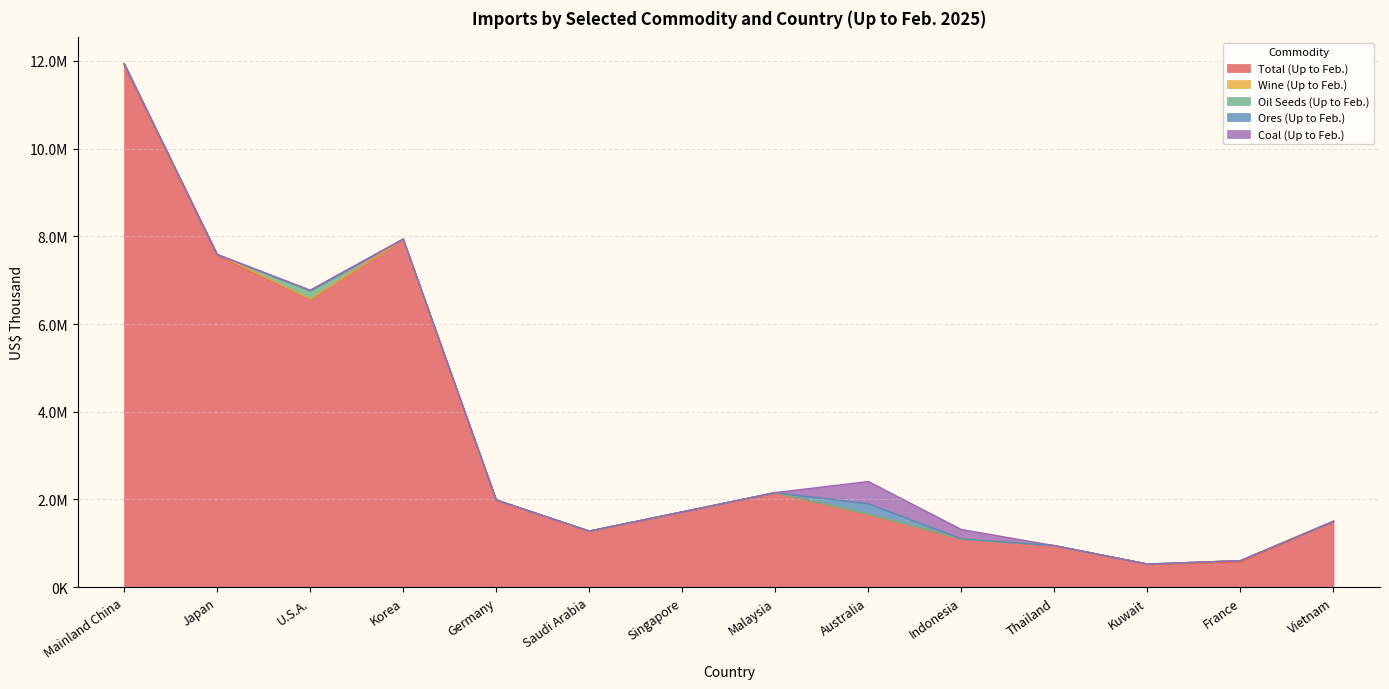

True or false: Total (Up to Feb.) and Coal (Up to Feb.) intersect in this chart.

False